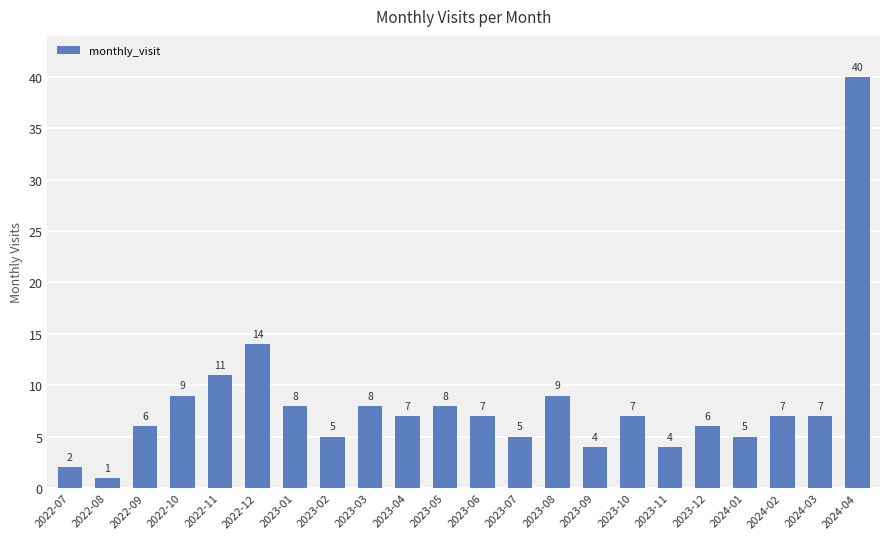

The value at 2022-11 is 17. True or false?

False